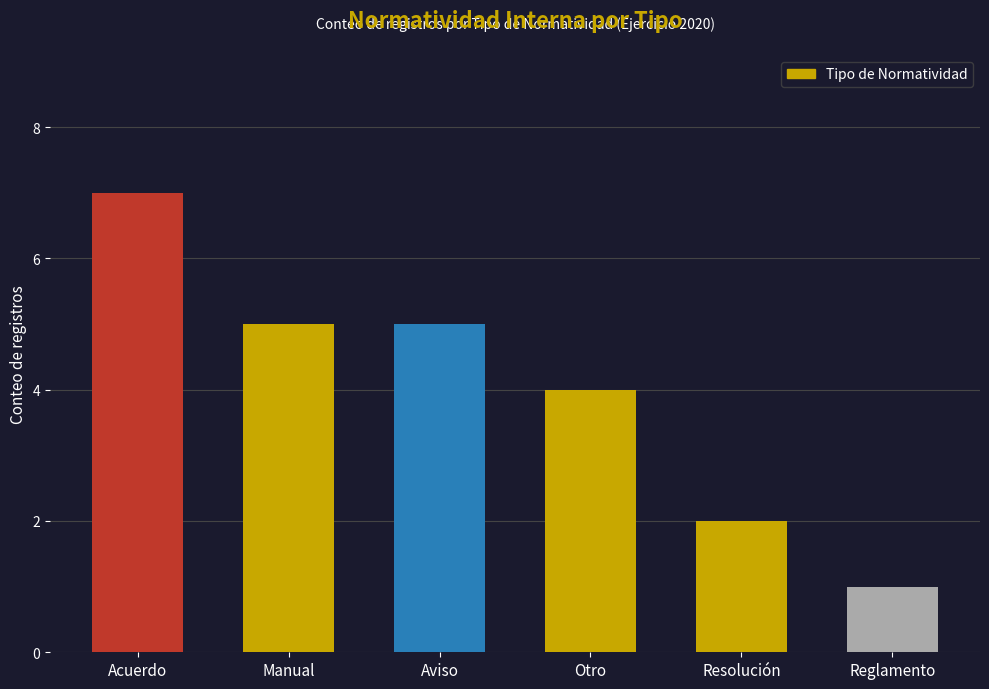

Reading left to right, list all the values displayed in this chart.

7	5	5	4	2	1